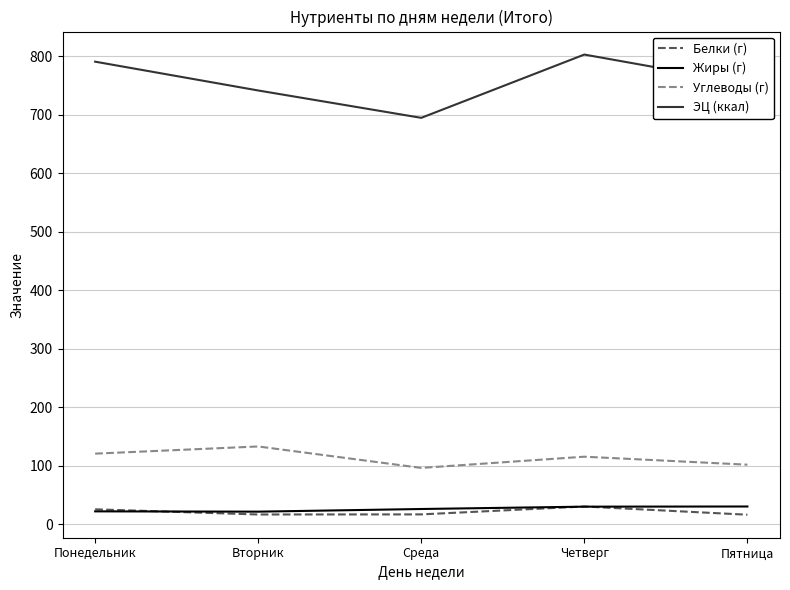

True or false: ЭЦ (ккал) and Углеводы (г) cross at least once.

False